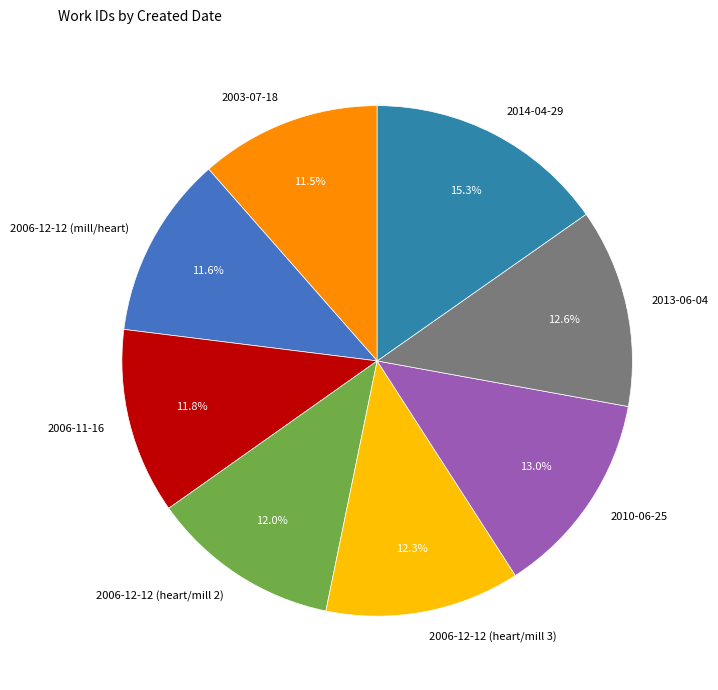

To the nearest percent, what is the average slice percentage?

12%